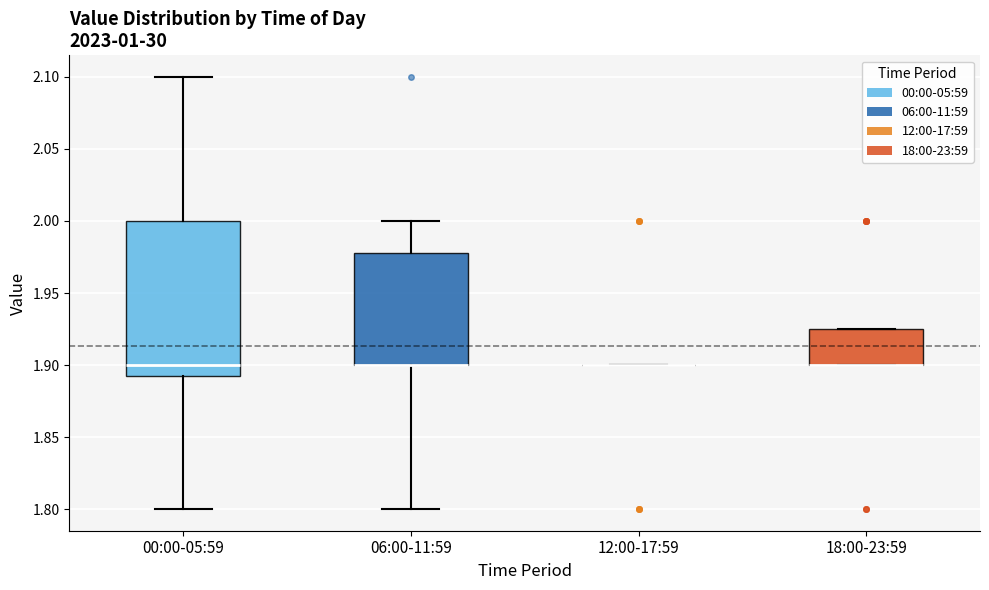

Reading left to right, transcribe this box plot: for each box, give where its median line is, the range the box spans, and where its two whiskers end, as read against the y-axis. The values are not printed on the chart, so give them approximately, as read against the axis.

00:00-05:59: median 1.900, box 1.895 to 2.000, whiskers 1.800 to 2.100
06:00-11:59: median 1.900 (drawn on the box's lower edge), box 1.900 to 1.980, whiskers 1.800 to 2.000
12:00-17:59: box collapsed to a line at 1.900, whiskers 1.900 to 1.900
18:00-23:59: median 1.900 (drawn on the box's lower edge), box 1.900 to 1.925, whiskers 1.900 to 1.925